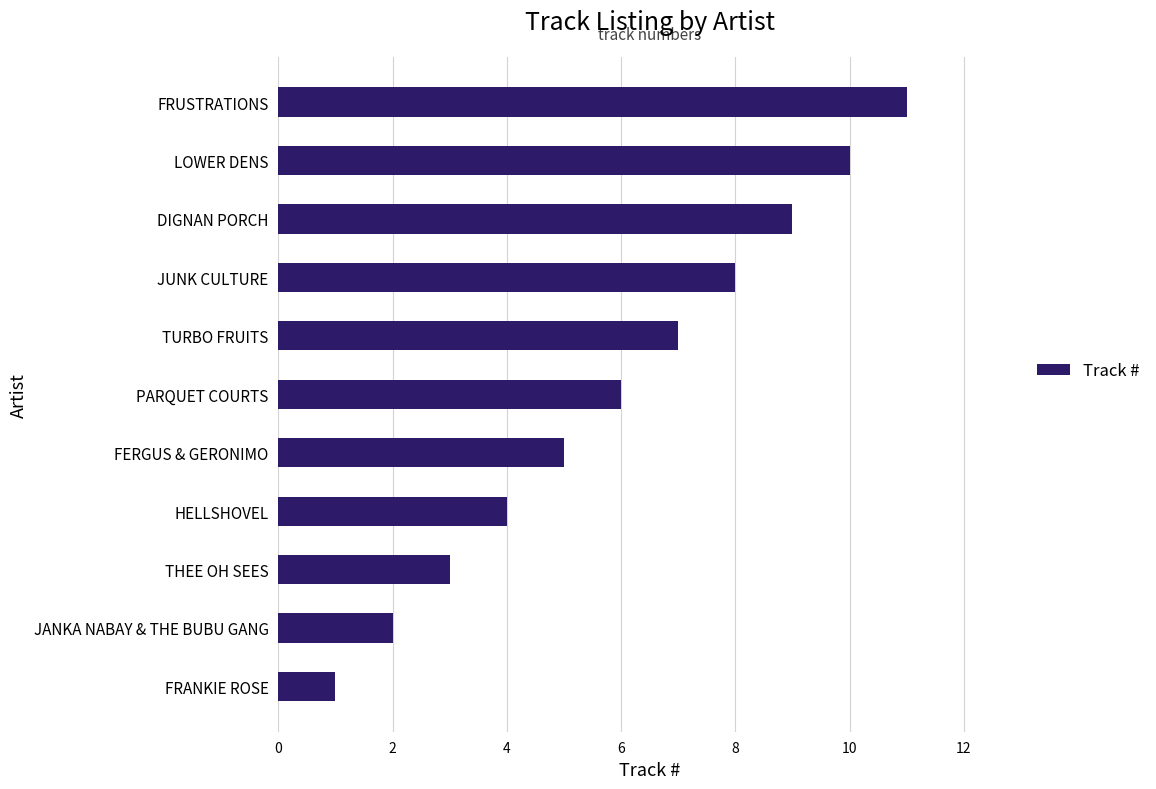

Rank the categories by value from highest to lowest.

FRUSTRATIONS, LOWER DENS, DIGNAN PORCH, JUNK CULTURE, TURBO FRUITS, PARQUET COURTS, FERGUS & GERONIMO, HELLSHOVEL, THEE OH SEES, JANKA NABAY & THE BUBU GANG, FRANKIE ROSE